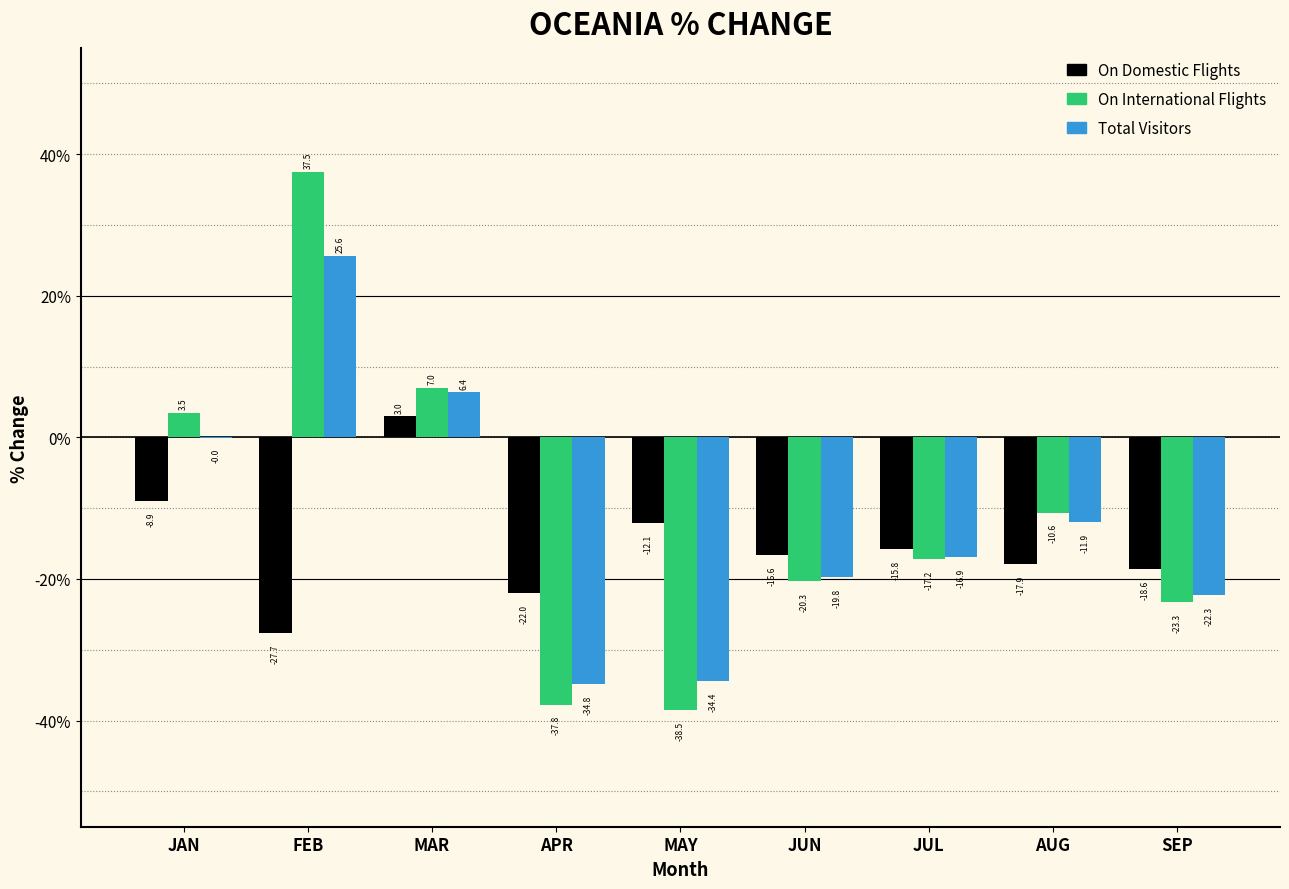

At which label does On International Flights reach its peak?

FEB